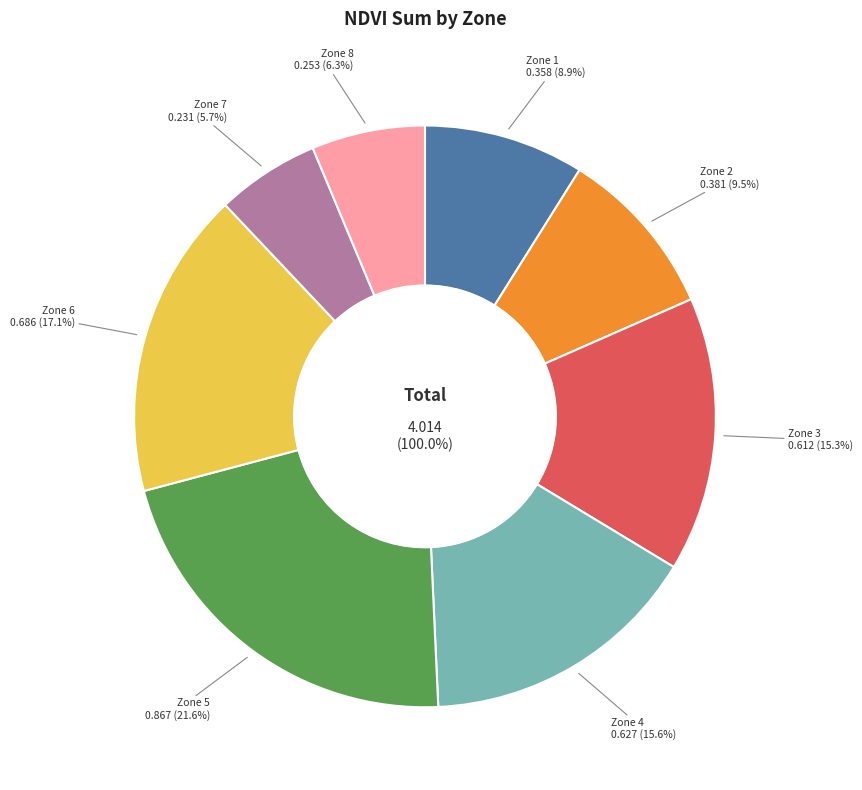

Which has a higher value, Zone 1 or Zone 8?

Zone 1